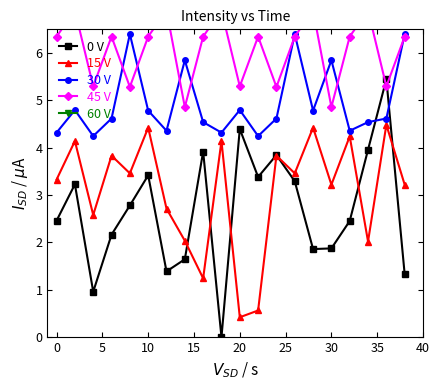

Does the chart display data point markers on the line(s)?

Yes